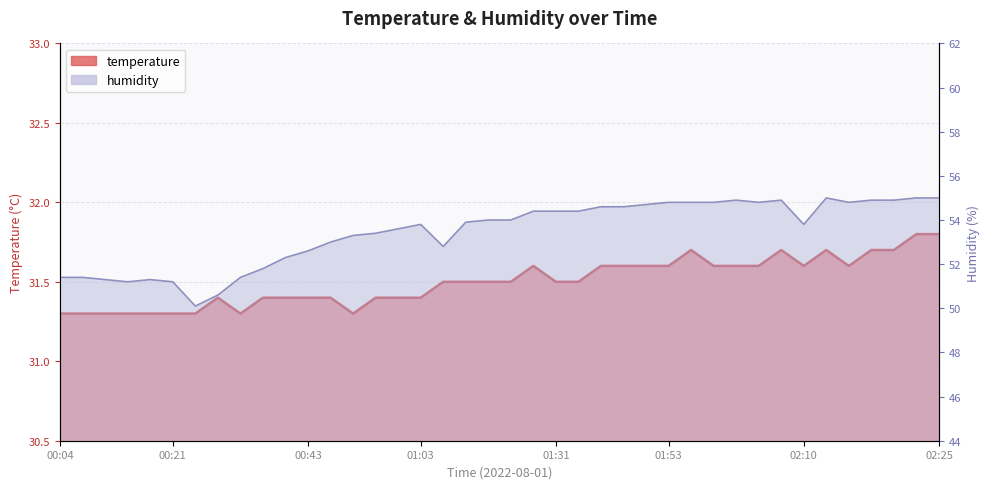

Is the value of humidity at 00:29 greater than the value of temperature at 02:05?

Yes